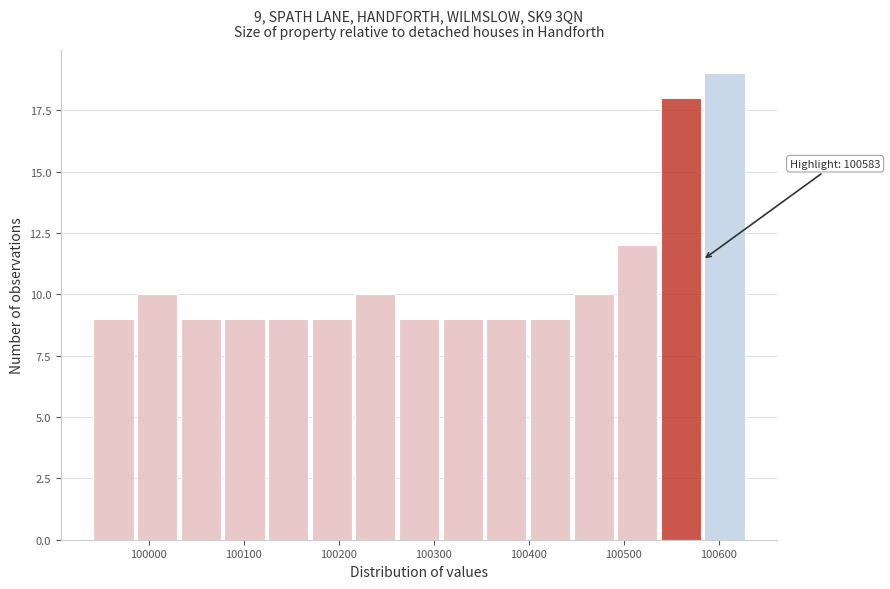

Over which range of the x-axis is the bar tallest?

100580 to 100630